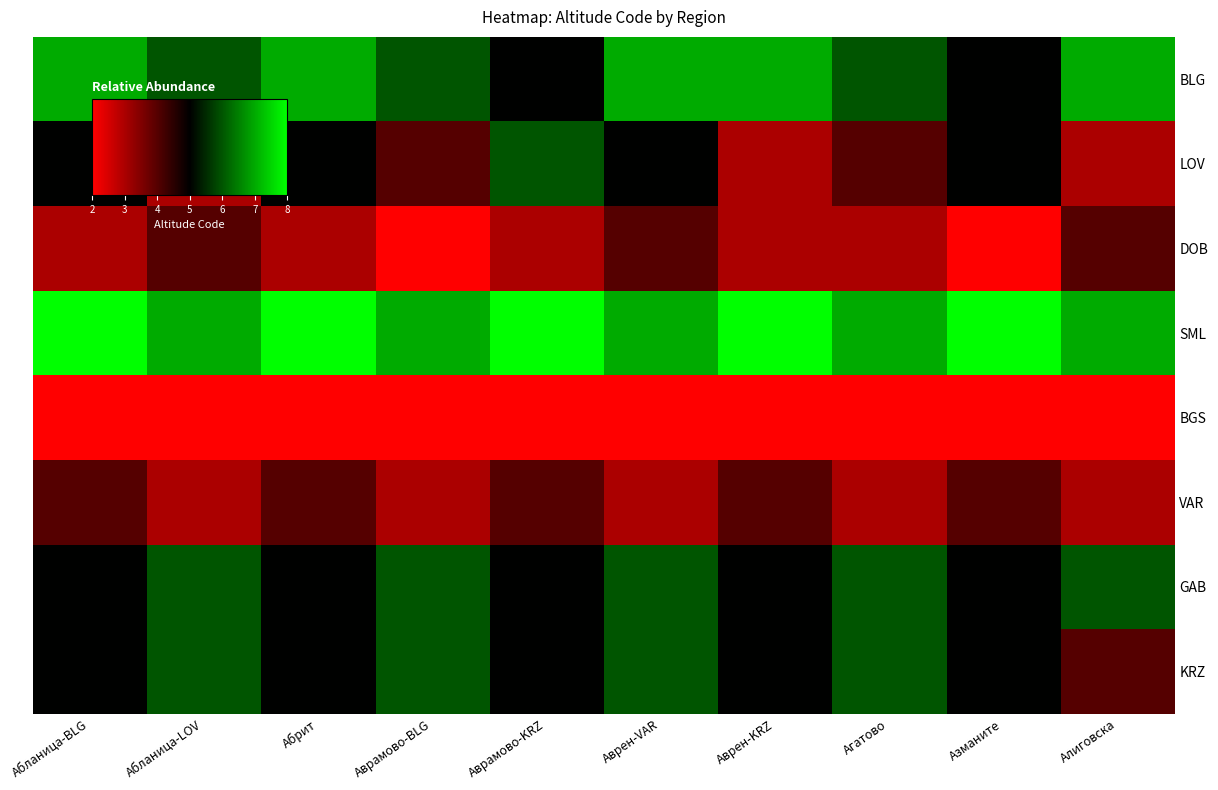

At which category is the sum across all series the highest?

Аврен-VAR